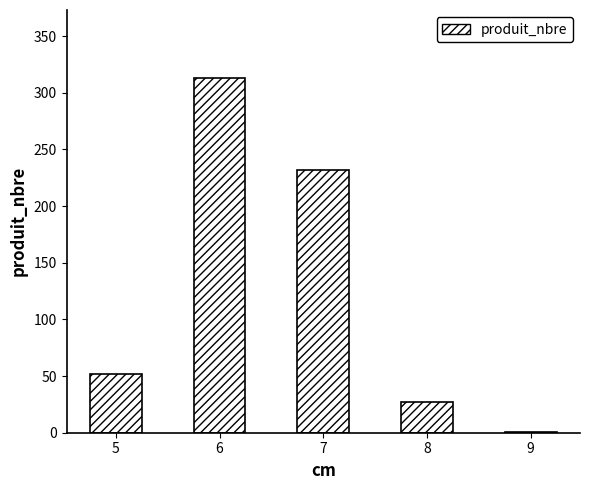

What is the average value?

125